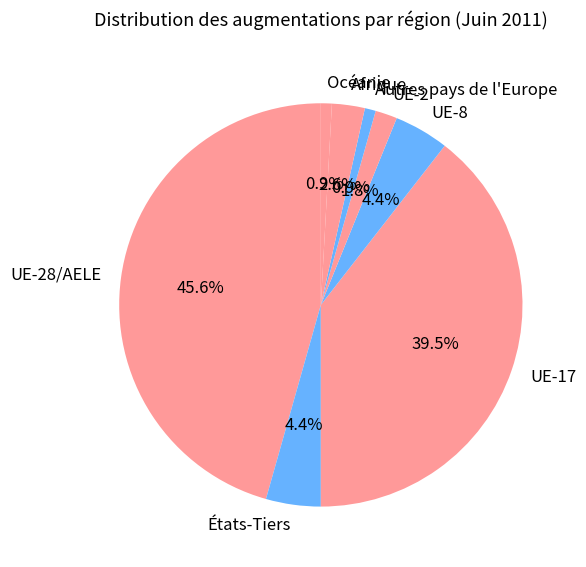

Does États-Tiers account for over 50% of the chart?

No